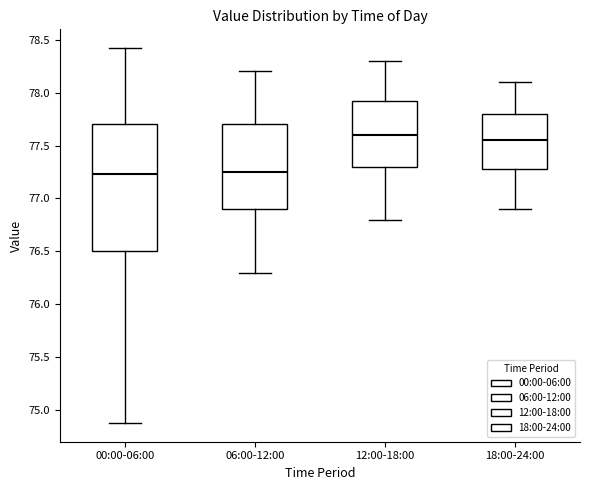

Reading left to right, transcribe this box plot: for each box, give where its median line is, the range the box spans, and where its two whiskers end, as read against the y-axis. The values are not printed on the chart, so give them approximately, as read against the axis.

00:00-06:00: median 77.25, box 76.50 to 77.70, whiskers 74.90 to 78.40
06:00-12:00: median 77.25, box 76.90 to 77.70, whiskers 76.30 to 78.20
12:00-18:00: median 77.60, box 77.30 to 77.95, whiskers 76.80 to 78.30
18:00-24:00: median 77.55, box 77.30 to 77.80, whiskers 76.90 to 78.10